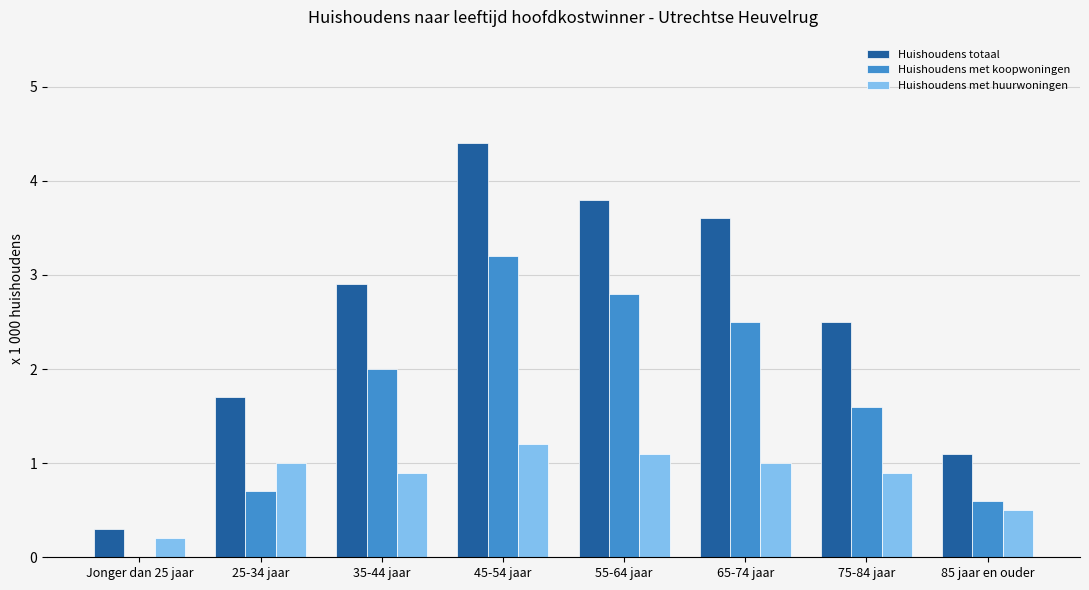

What is the sum of all Huishoudens met koopwoningen values?

13.4